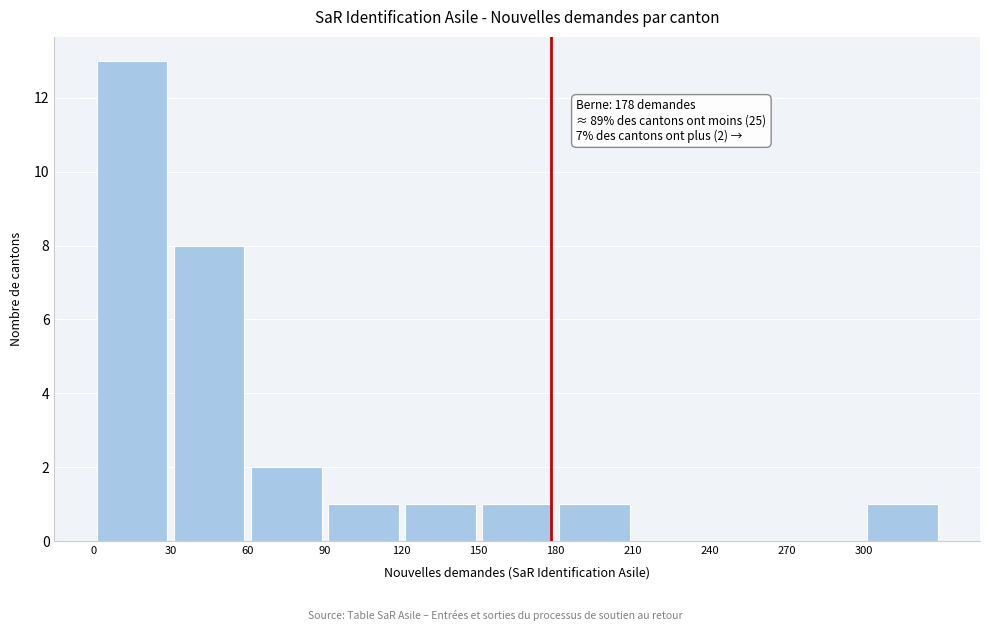

Over which range of the x-axis is the bar tallest?

0 to 30